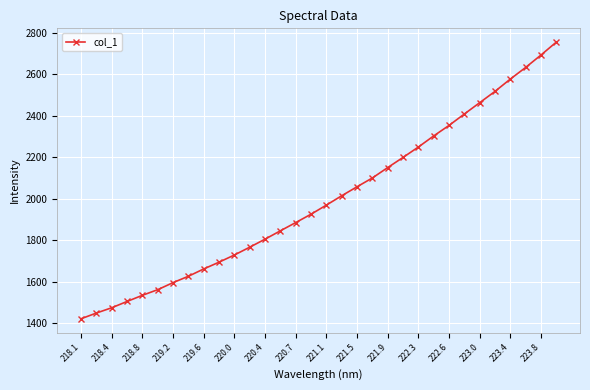

True or false: the data has more than 0 interior local peaks.

False